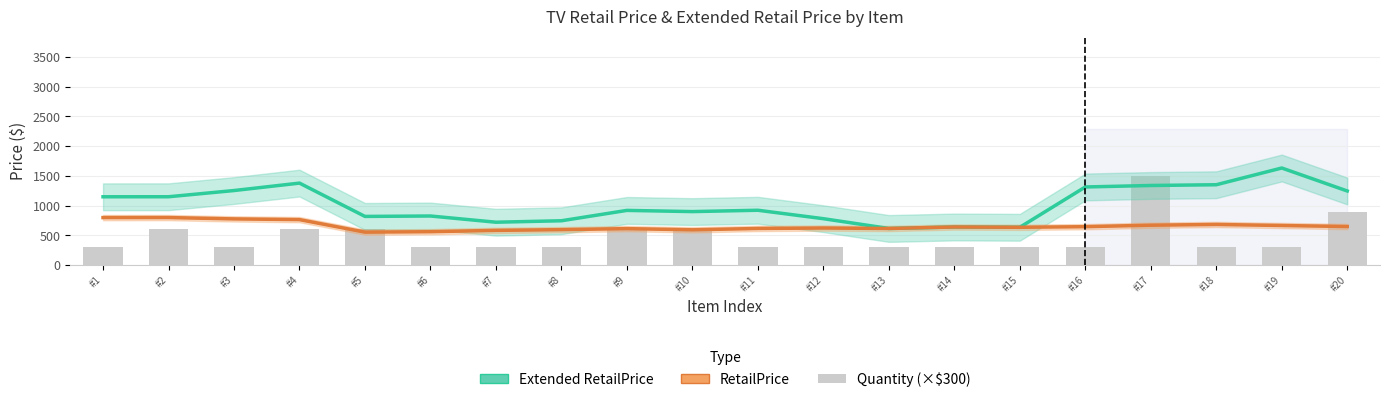

What is the difference between the maximum and minimum values in the Extended RetailPrice series?

1017.0